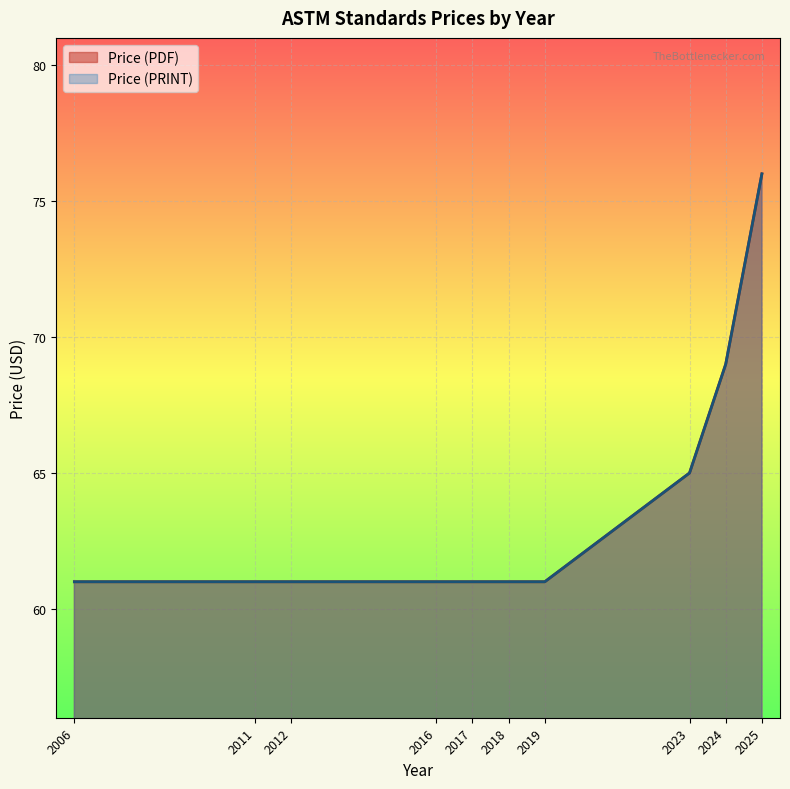

True or false: Price (PRINT) has a value of 48 at 2025.

False